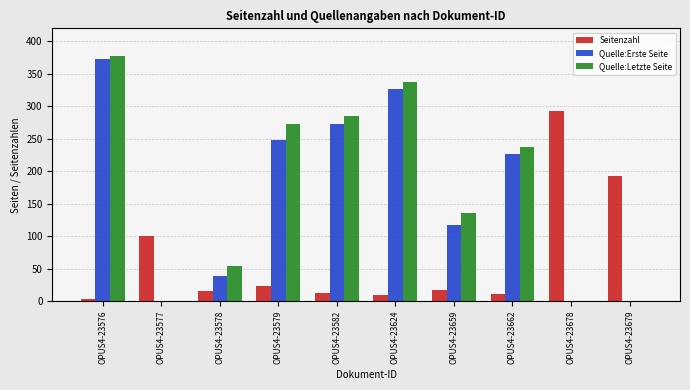

How many distinct data groups are displayed?

3